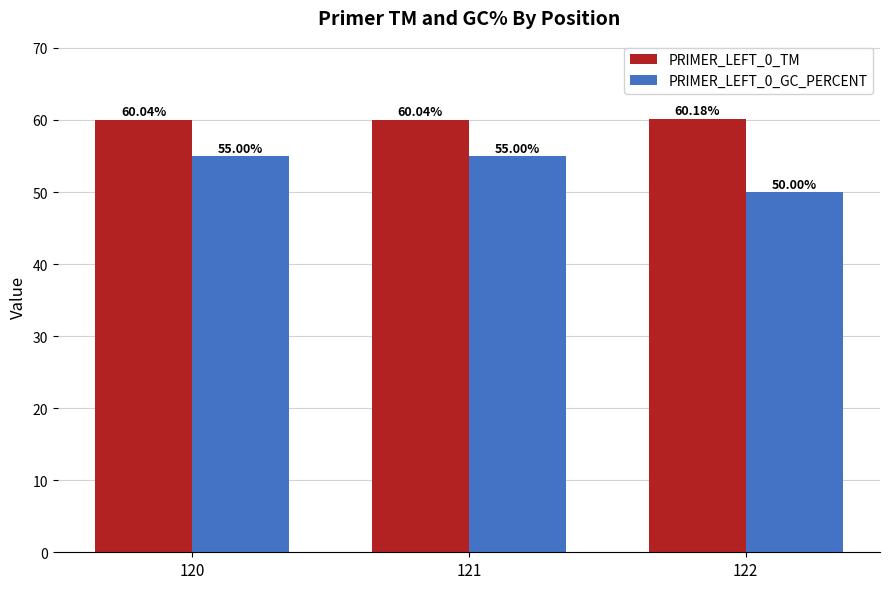

How many bars are there in total?

6